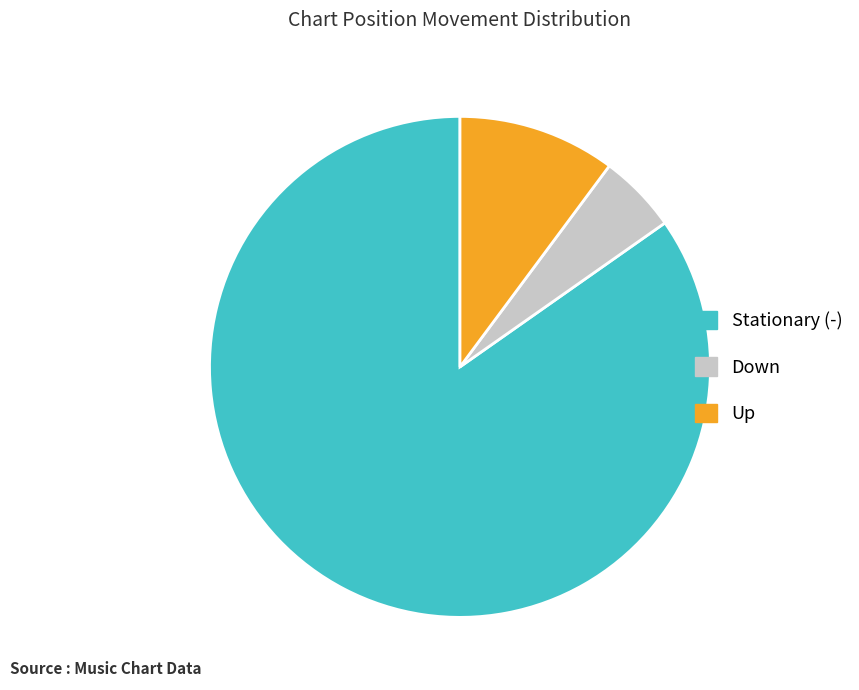

Do Down and Stationary (-) together represent more than half of the pie?

Yes